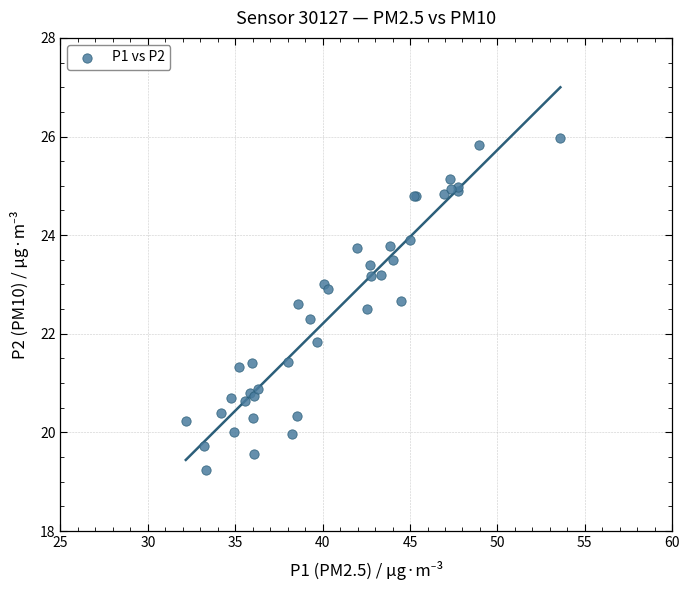

What Y value in the scatter plot is closest to 22?

21.8